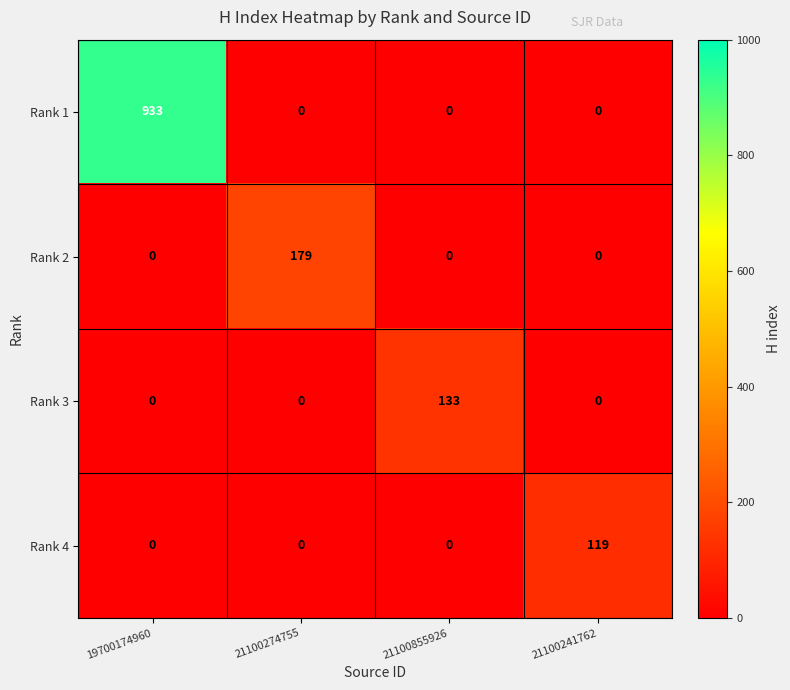

What value does the Rank 1 series have at 19700174960?

933